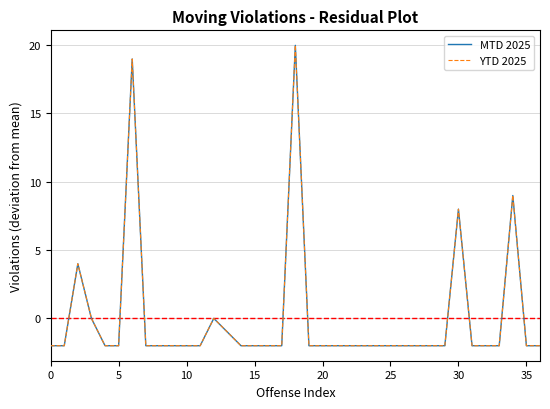

Does the chart display data point markers on the line(s)?

No